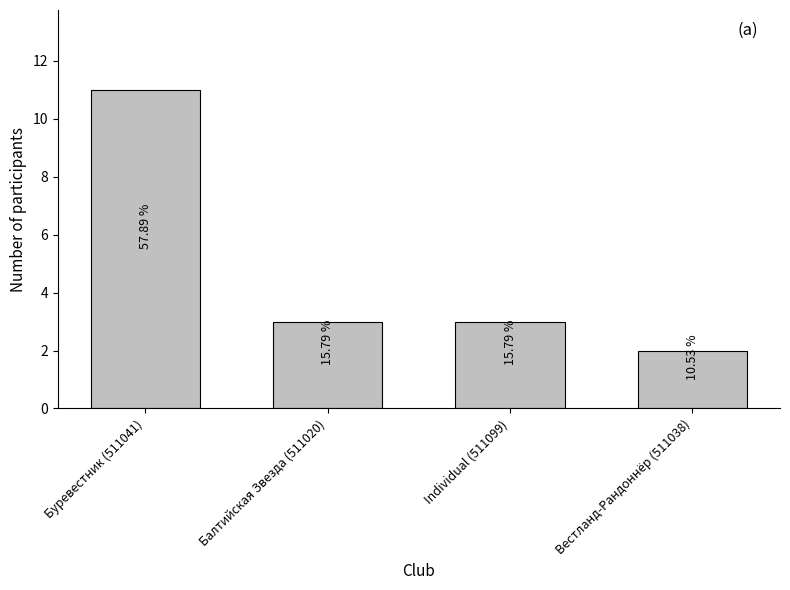

How many values are between 3 and 11?

3